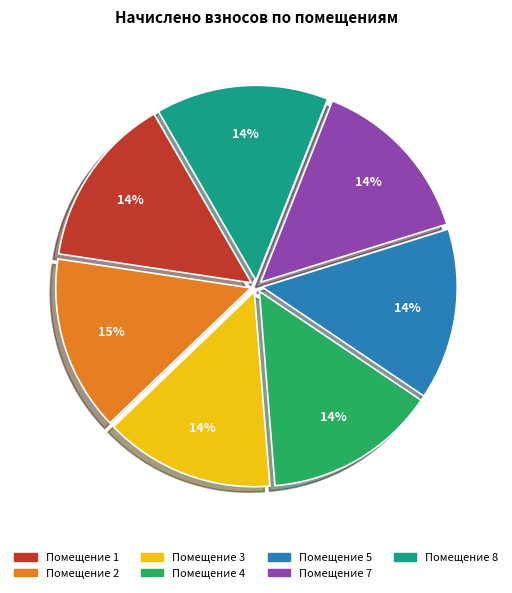

To the nearest percent, what is the average slice percentage?

14%